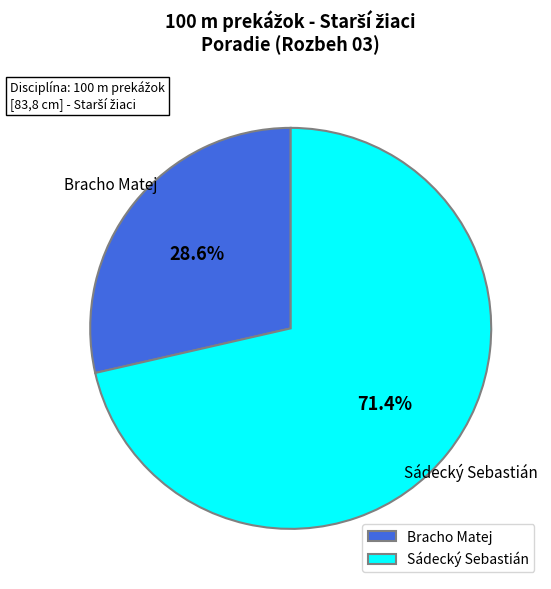

To the nearest percent, what is the combined percentage of Sádecký Sebastián and Bracho Matej?

100%